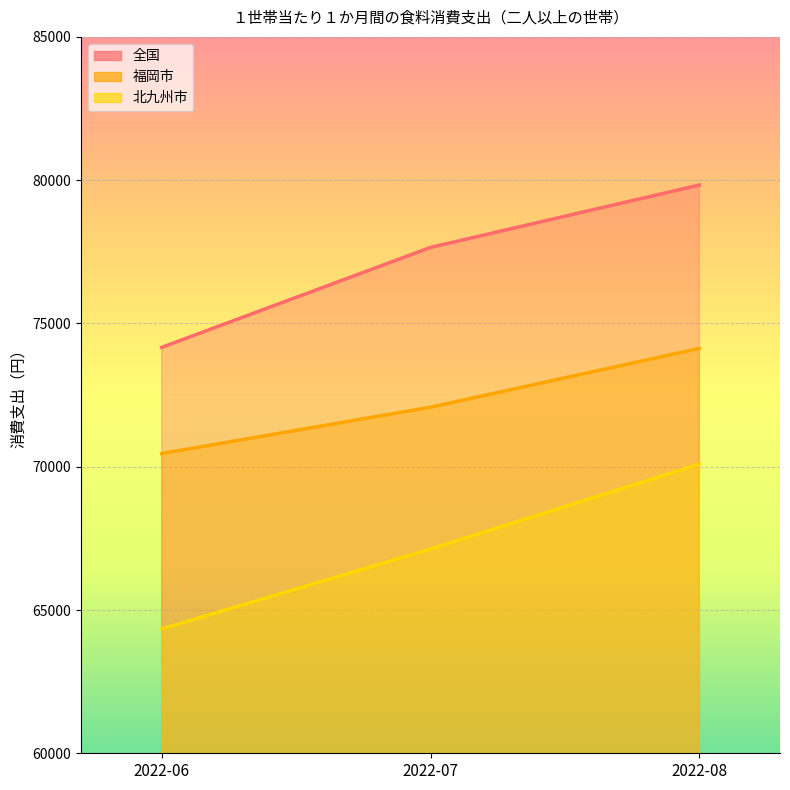

Reading left to right, transcribe all the data shown in this chart.

全国: 2022-06=74165	2022-07=77653	2022-08=79830
福岡市: 2022-06=70461	2022-07=72077	2022-08=74129
北九州市: 2022-06=64341	2022-07=67128	2022-08=70093